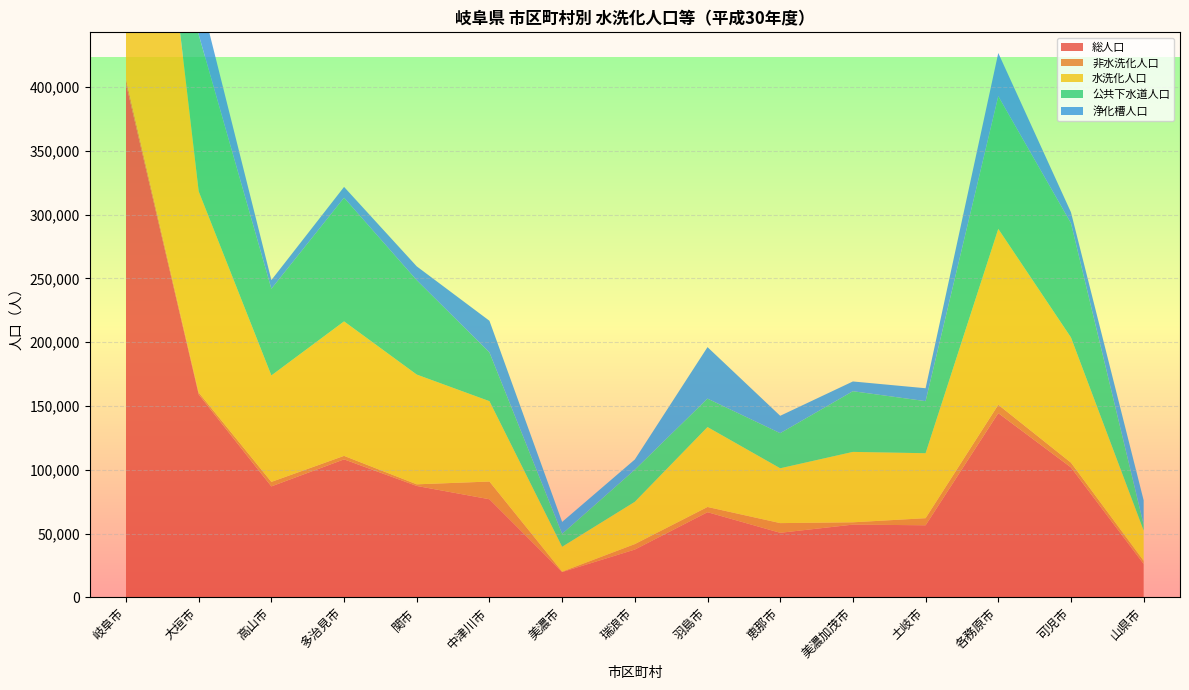

Reading right to left, what are all the values shown in this chart?

総人口: 山県市=26171	可児市=101830	各務原市=144385	土岐市=56471	美濃加茂市=56993	恵那市=50575	羽島市=66724	瑞浪市=37440	美濃市=19815	中津川市=76871	関市=87291	多治見市=108130	高山市=86951	大垣市=159090	岐阜市=402537
非水洗化人口: 山県市=2489	可児市=3724	各務原市=6555	土岐市=5550	美濃加茂市=1802	恵那市=7597	羽島市=4092	瑞浪市=4292	美濃市=333	中津川市=13883	関市=1274	多治見市=2744	高山市=3516	大垣市=1484	岐阜市=3472
水洗化人口: 山県市=23682	可児市=98106	各務原市=137830	土岐市=50921	美濃加茂市=55191	恵那市=42978	羽島市=62632	瑞浪市=33148	美濃市=19482	中津川市=62988	関市=86017	多治見市=105386	高山市=83435	大垣市=157606	岐阜市=399065
公共下水道人口: 山県市=4645	可児市=89556	各務原市=103978	土岐市=40813	美濃加茂市=47556	恵那市=27509	羽島市=22282	瑞浪市=25151	美濃市=10125	中津川市=38178	関市=73924	多治見市=96916	高山市=67918	大垣市=122860	岐阜市=324235
浄化槽人口: 山県市=19037	可児市=8550	各務原市=33852	土岐市=10108	美濃加茂市=7635	恵那市=13608	羽島市=40350	瑞浪市=7997	美濃市=9357	中津川市=24810	関市=10861	多治見市=8470	高山市=6803	大垣市=34746	岐阜市=74830